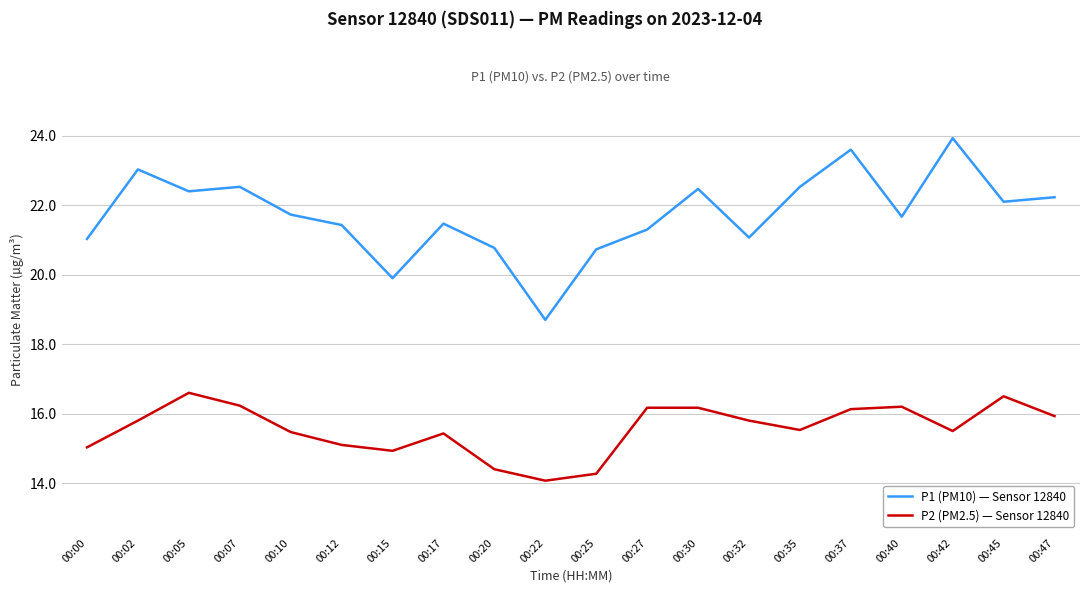

What is the minimum value for P2 (PM2.5) — Sensor 12840?

14.1